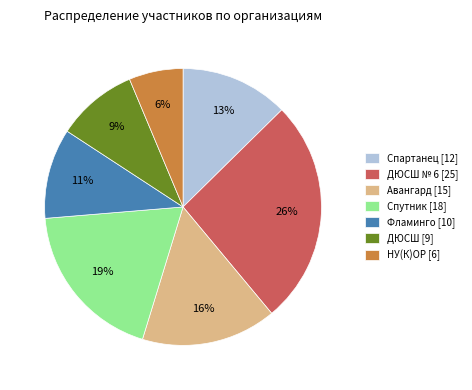

Which has a higher value, Авангард [15] or Спутник [18]?

Спутник [18]